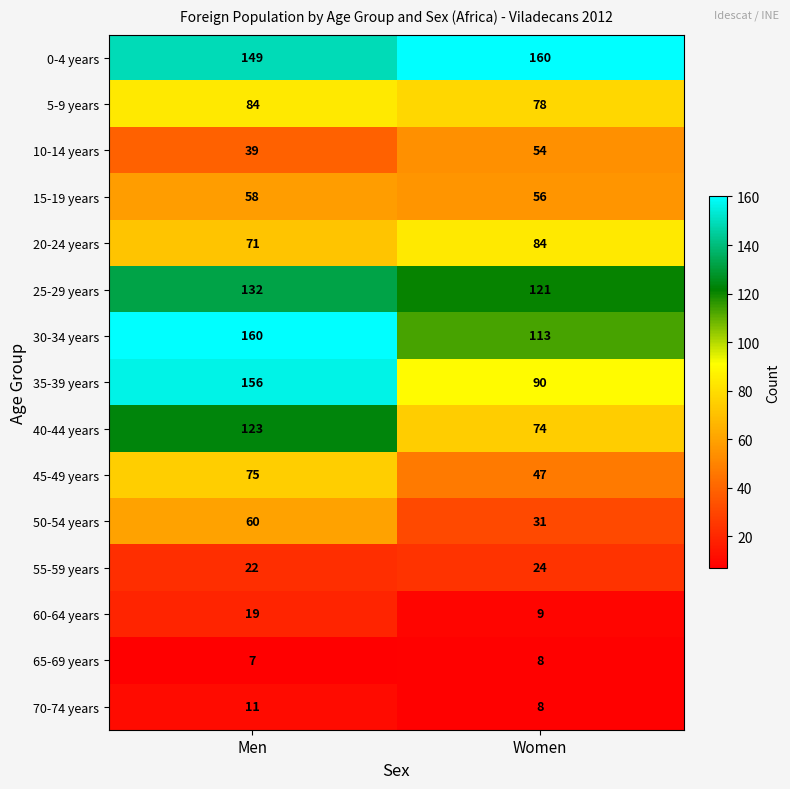

Rank the series at Men from lowest to highest value.

65-69 years, 70-74 years, 60-64 years, 55-59 years, 10-14 years, 15-19 years, 50-54 years, 20-24 years, 45-49 years, 5-9 years, 40-44 years, 25-29 years, 0-4 years, 35-39 years, 30-34 years